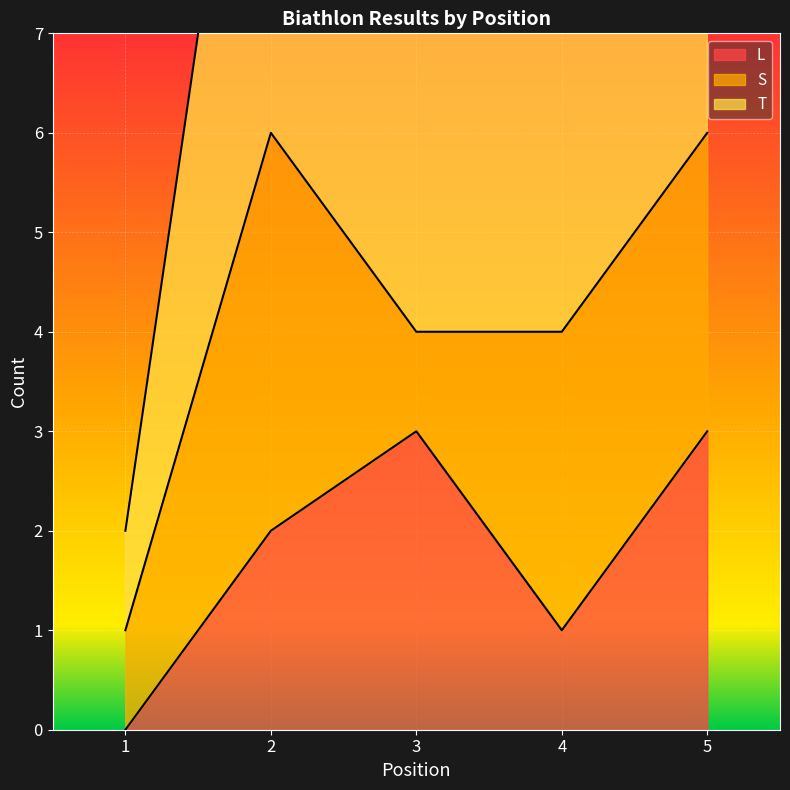

What is the maximum value for L?

3